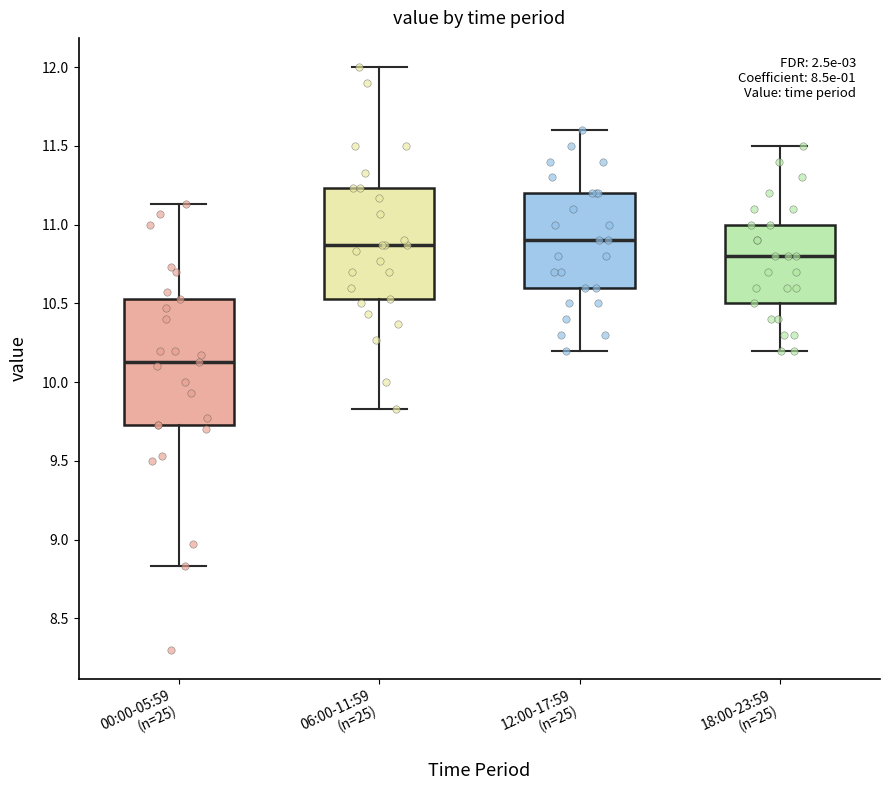

Reading left to right, read every box against the y-axis: the position of its median line, the range the box covers, and the ends of its whiskers. The values are not printed on the chart, so give them approximately, as read against the axis.

00:00-05:59 (n=25): median 10.15, box 9.75 to 10.55, whiskers 8.85 to 11.15
06:00-11:59 (n=25): median 10.85, box 10.55 to 11.25, whiskers 9.85 to 12.00
12:00-17:59 (n=25): median 10.90, box 10.60 to 11.20, whiskers 10.20 to 11.60
18:00-23:59 (n=25): median 10.80, box 10.50 to 11.00, whiskers 10.20 to 11.50